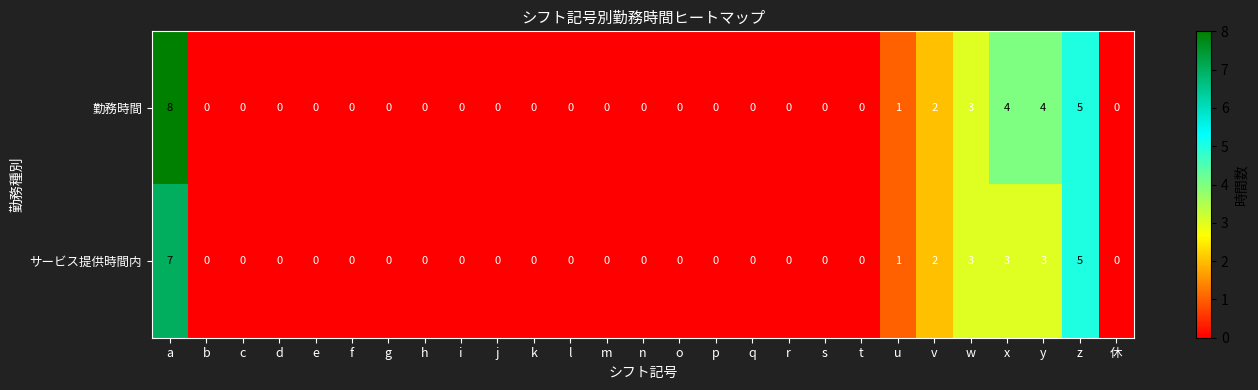

Rank the series by their maximum value, from highest to lowest.

勤務時間, サービス提供時間内